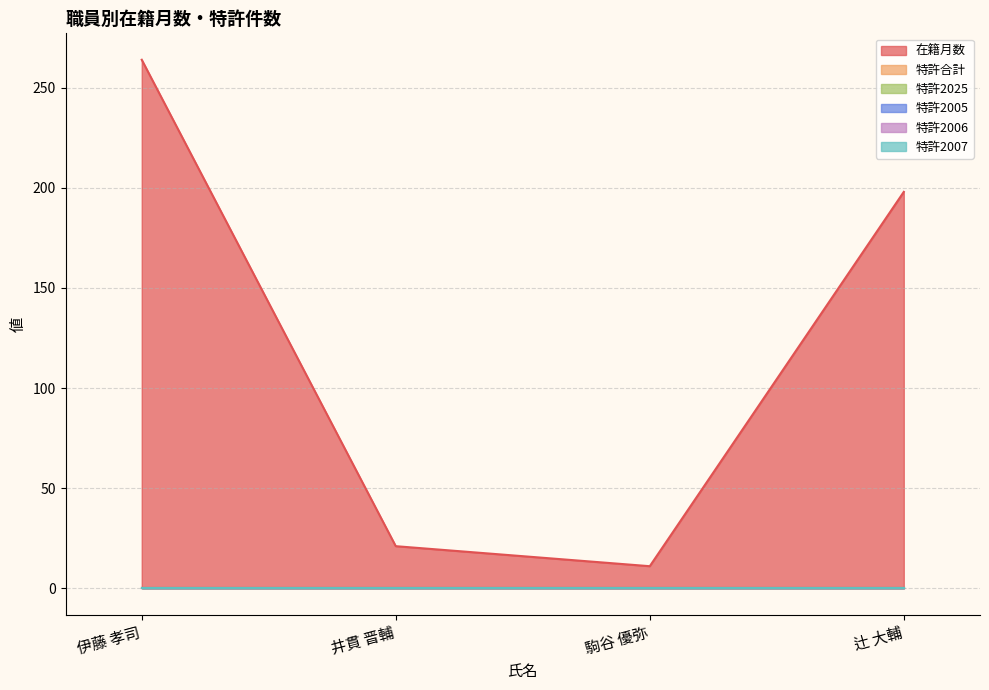

Which series has the largest total across all categories?

在籍月数